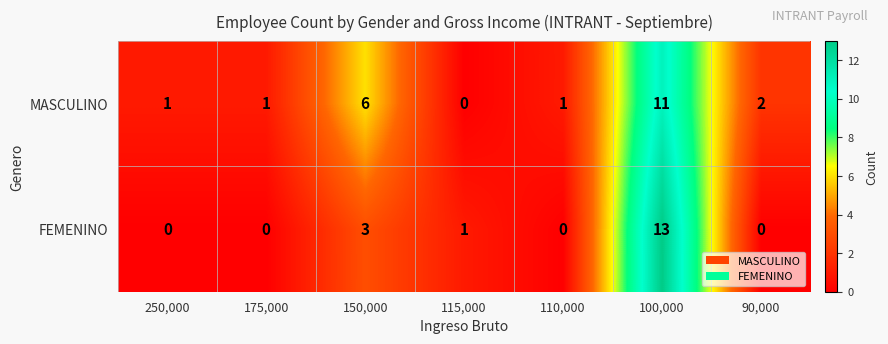

Between 115,000 and 90,000, which series saw the biggest shift?

MASCULINO